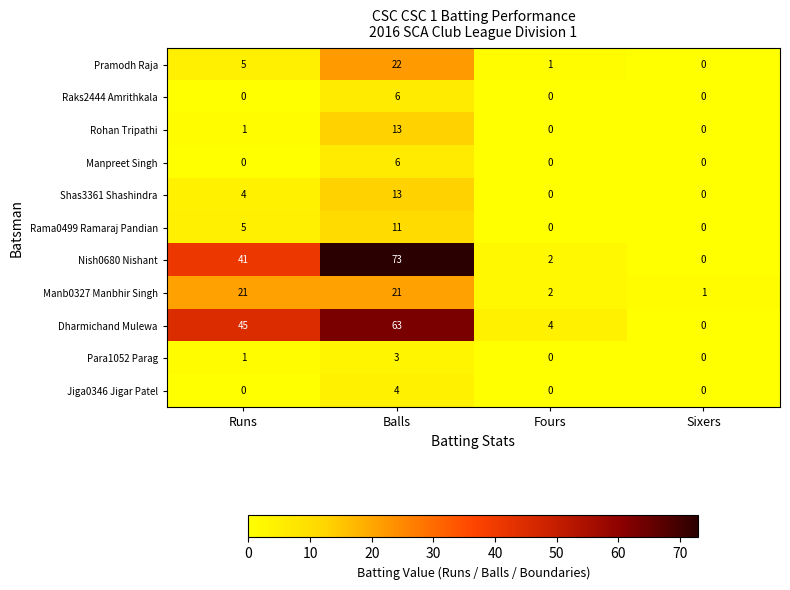

Which series has the widest spread of values?

Nish0680 Nishant